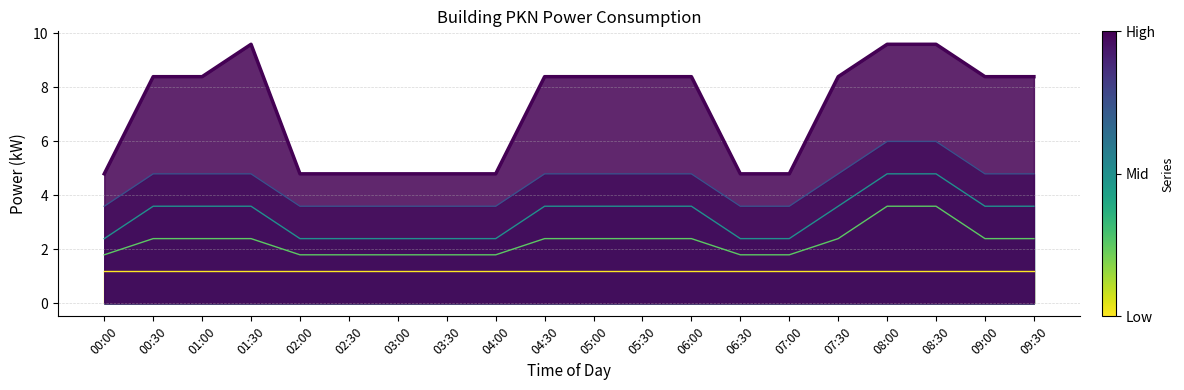

Does the chart display data point markers on the line(s)?

No